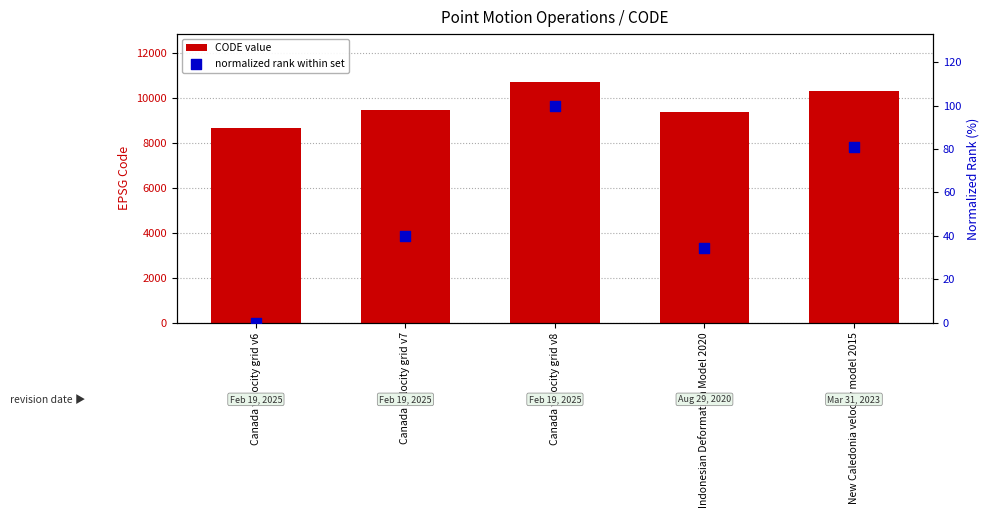

What is the total value across all series at Canada velocity grid v7?

9522.7